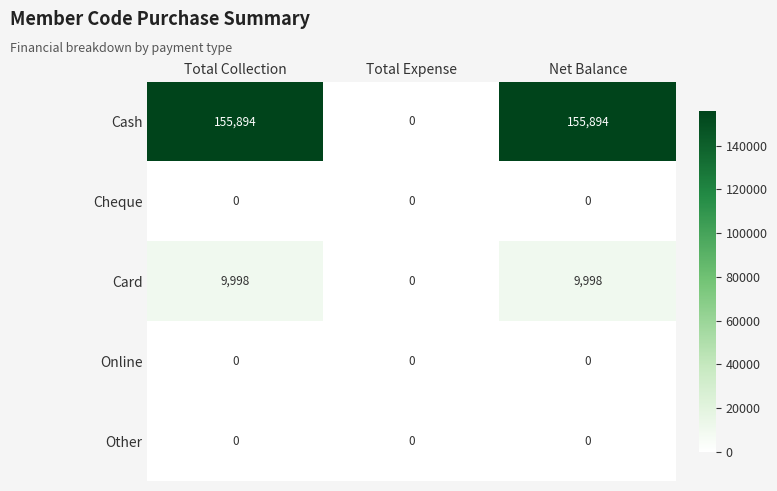

What is the greatest value displayed?

155894